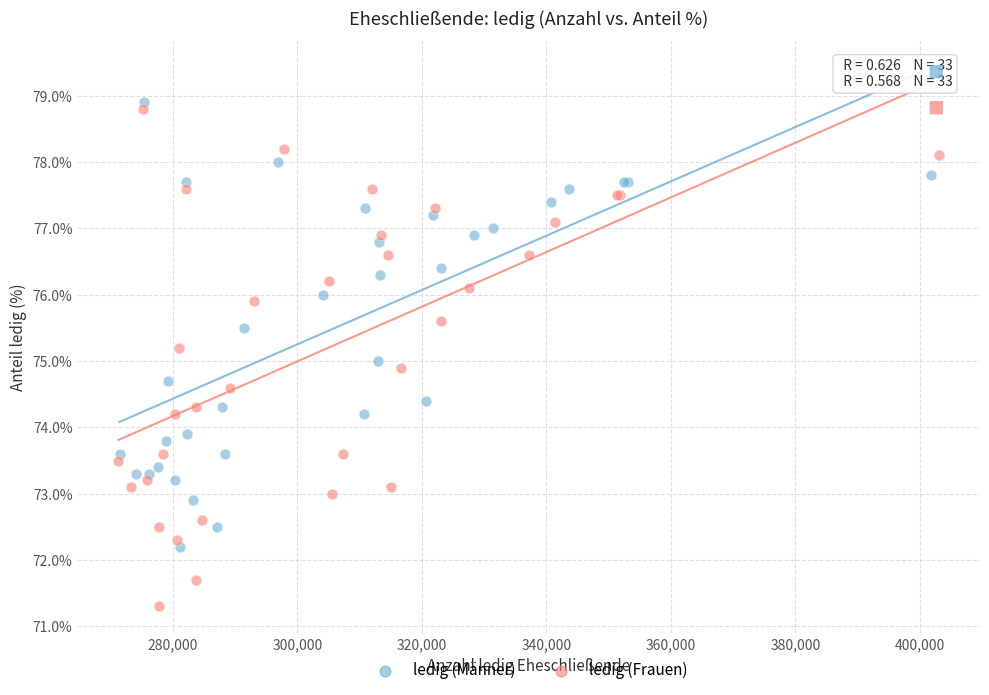

Which series contains the lowest Y value?

ledig (Frauen)